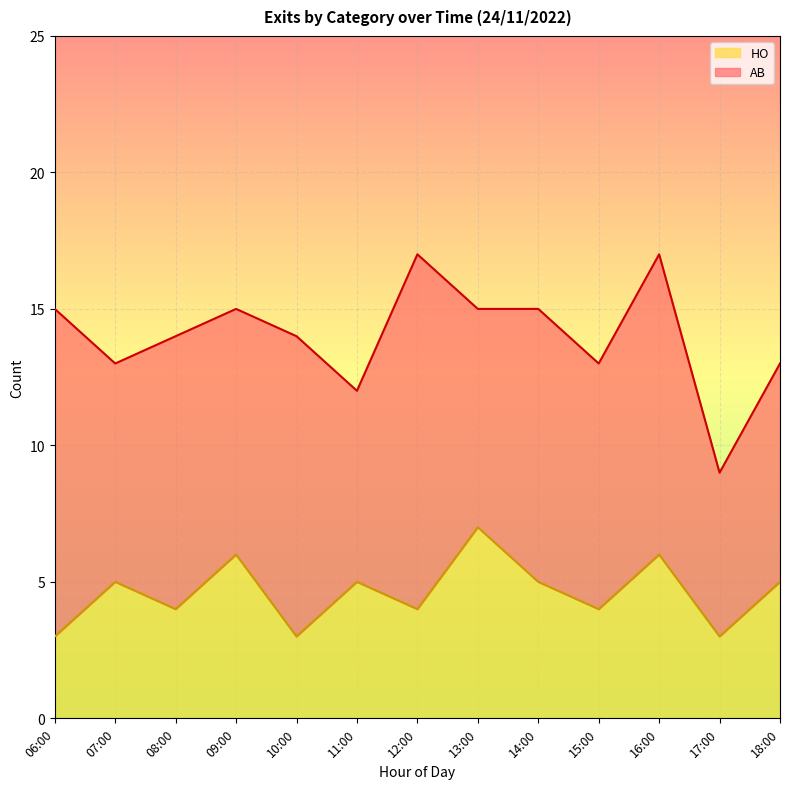

At which label does HO reach its peak?

13:00